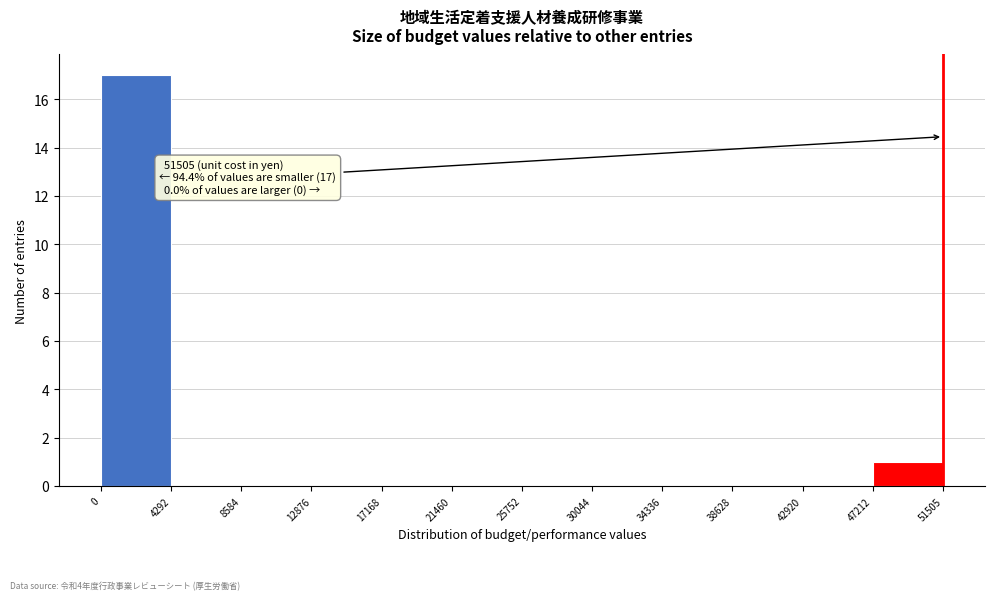

Over which range of the x-axis is the bar tallest?

0 to 4292